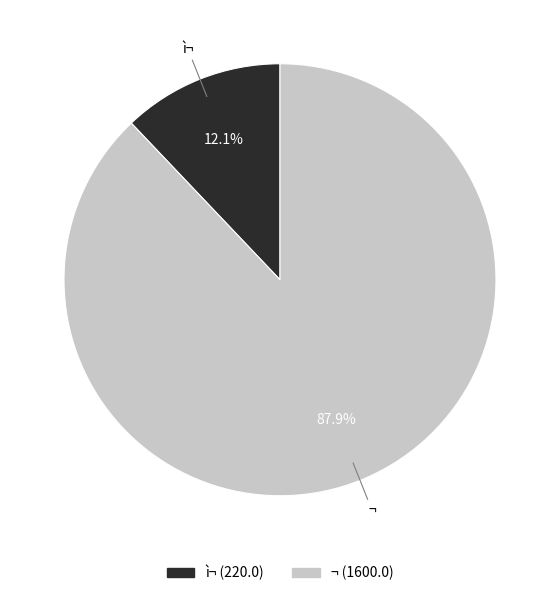

To the nearest percent, what percentage of the pie is ¬?

88%